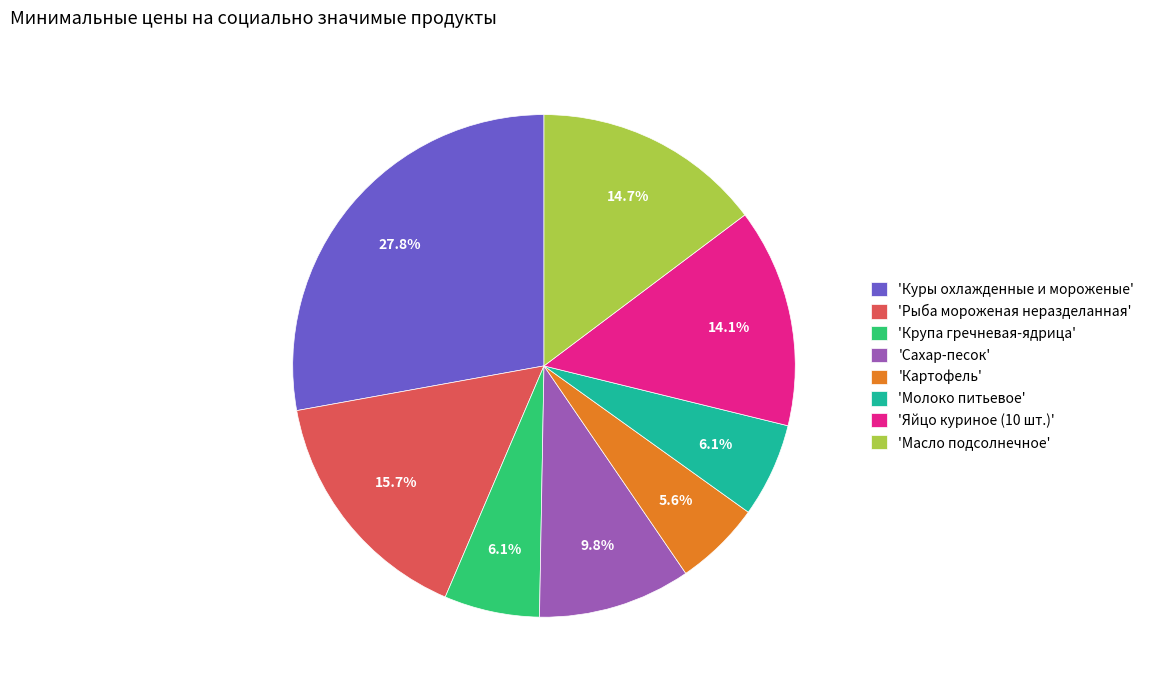

Approximately how many times larger is the value at 'Яйцо куриное (10 шт.)' compared to 'Крупа гречневая-ядрица'?

2.3